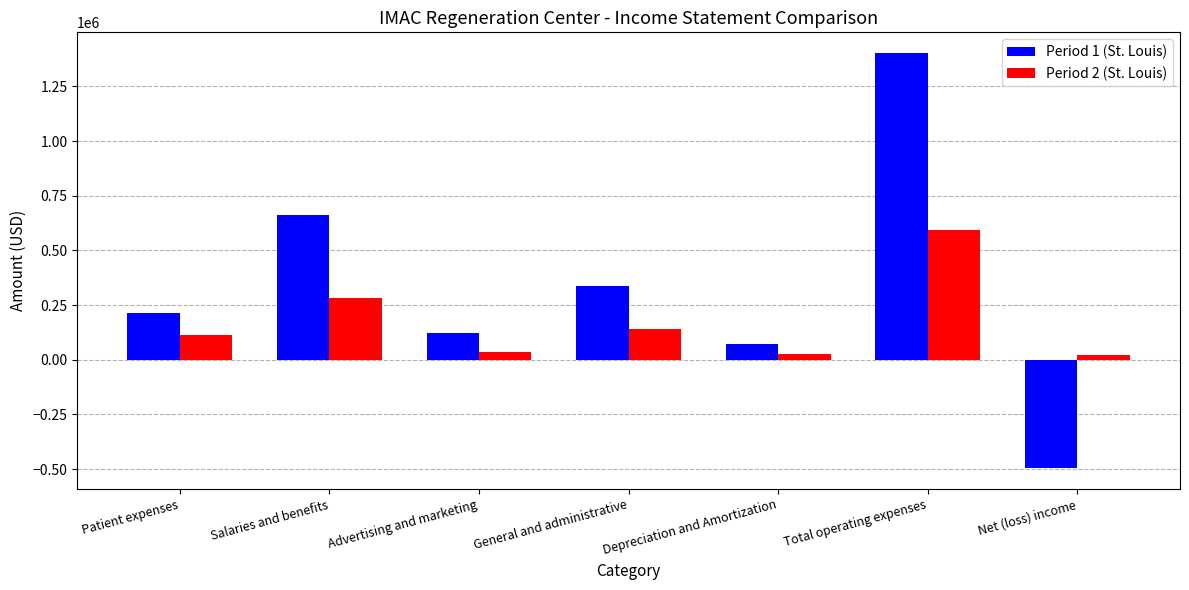

What value does the Period 2 (St. Louis) series have at Total operating expenses, to the nearest 10?

595040